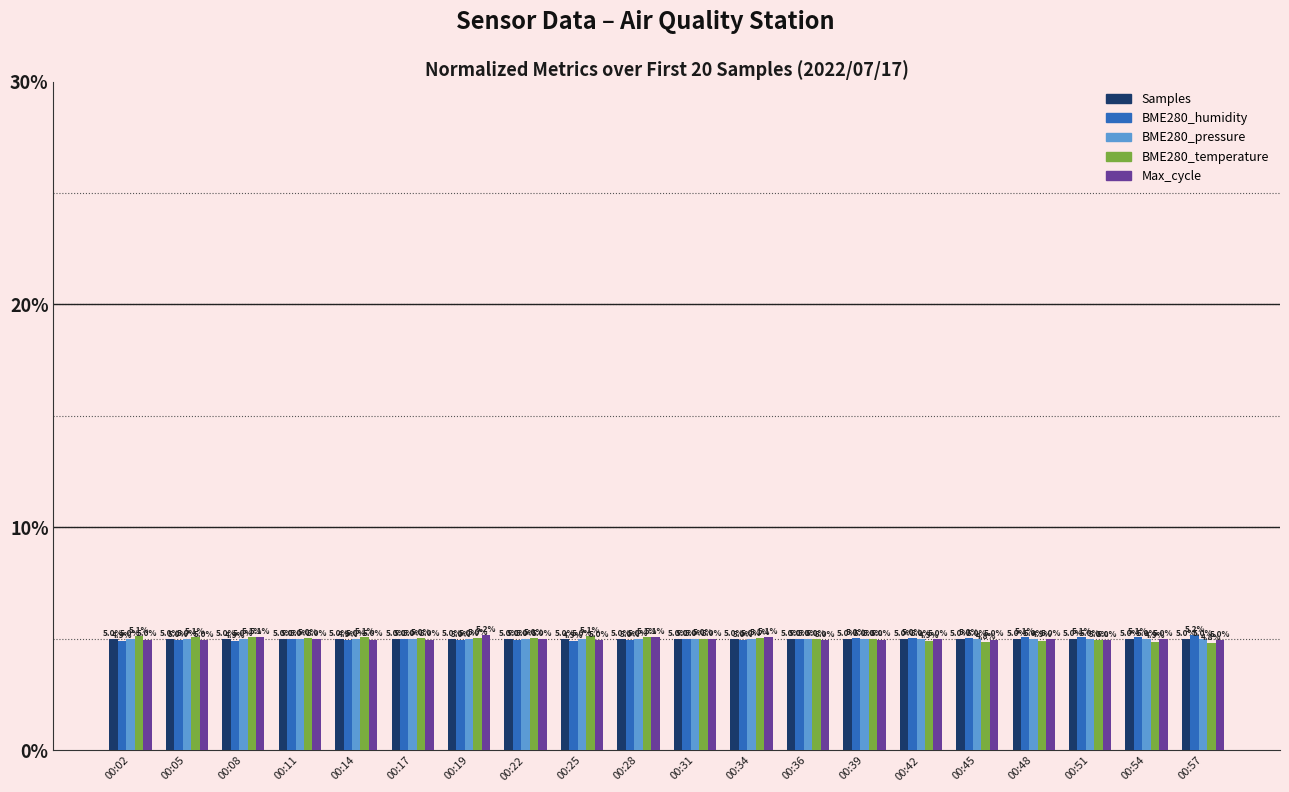

At how many categories does at least one series exceed 4?

20